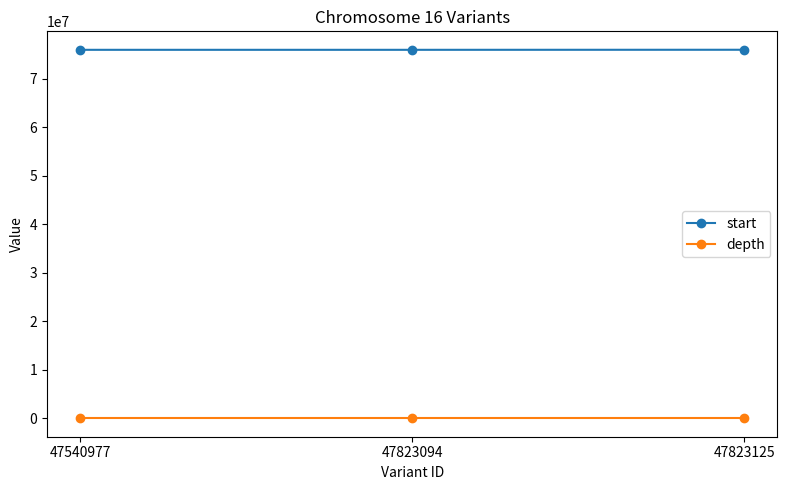

Rank the series by their average value, from highest to lowest.

start, depth